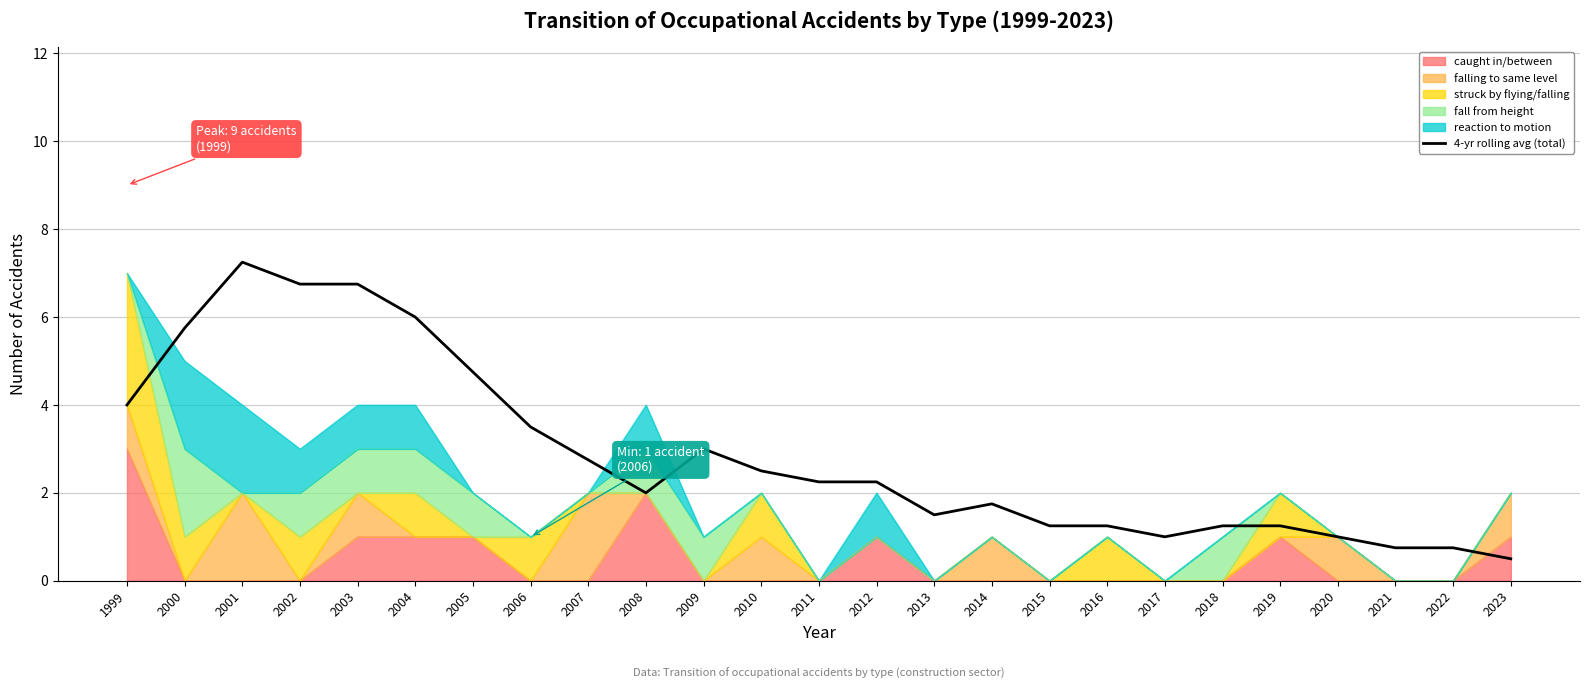

Reading right to left, list all the values displayed in this chart.

0.5	0.8	0.8	1.0	1.2	1.2	1.0	1.2	1.2	1.8	1.5	2.2	2.2	2.5	3.0	2.0	2.8	3.5	4.8	6.0	6.8	6.8	7.2	5.8	4.0